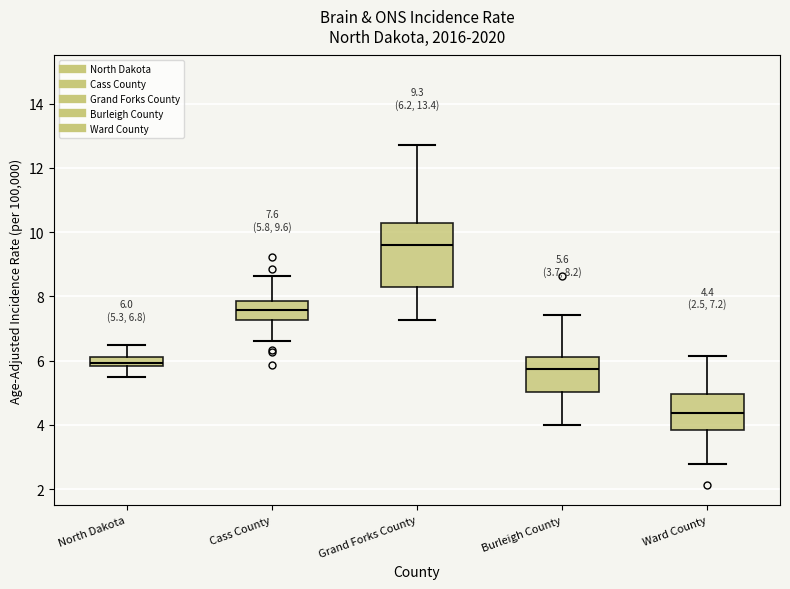

Which box is the tallest, from its lower edge to its upper edge?

Grand Forks County